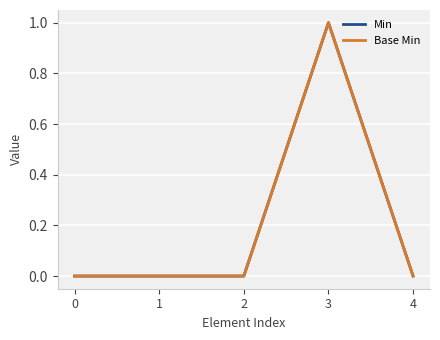

At how many categories does at least one series exceed 0?

1